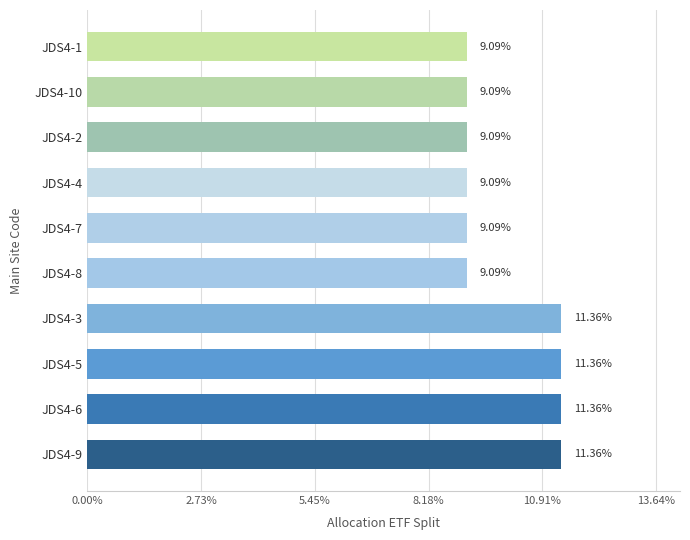

What is the change in value from JDS4-6 to JDS4-2?

-2.3